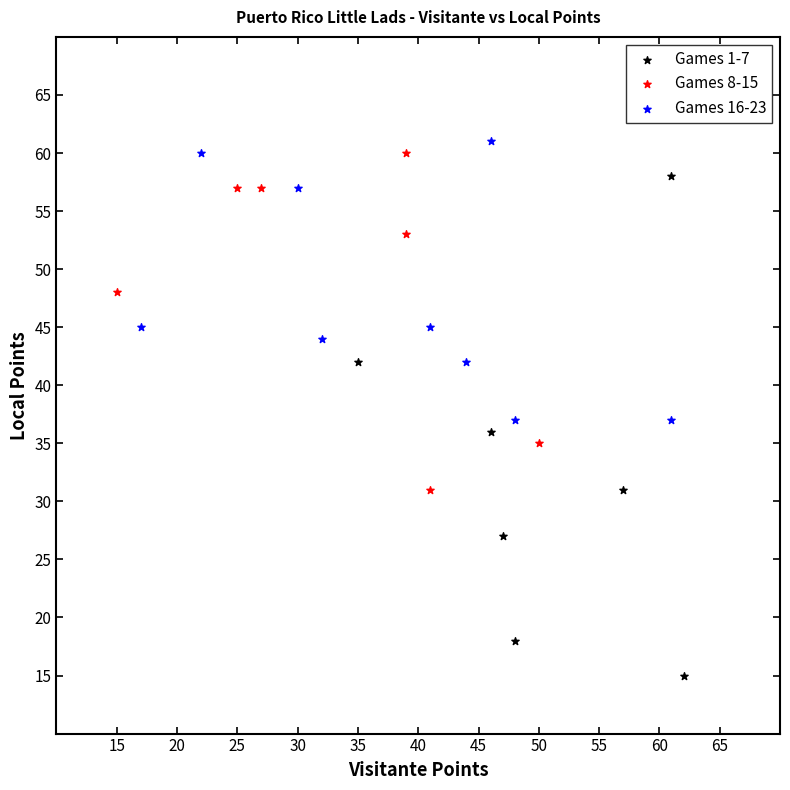

Which series reaches the minimum Y coordinate?

Games 1-7